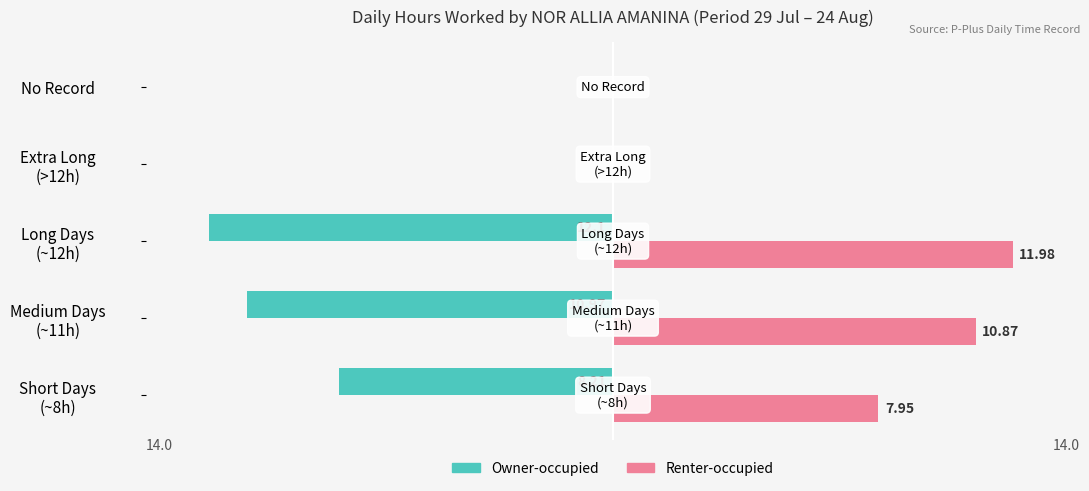

What are all the series names shown in the legend?

Owner-occupied, Renter-occupied